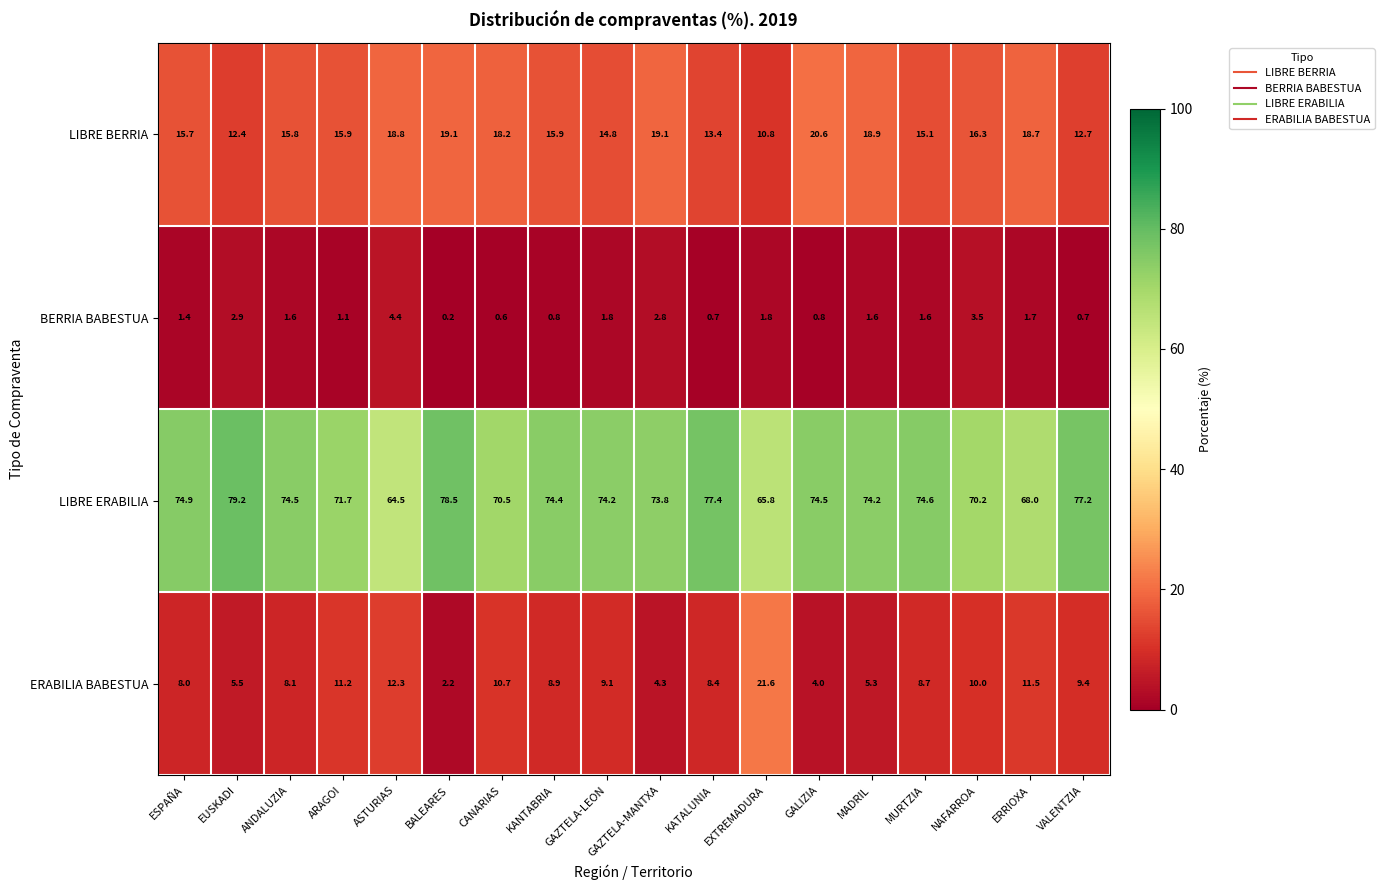

What is the total value across all series at GAZTELA-MANTXA?

100.0